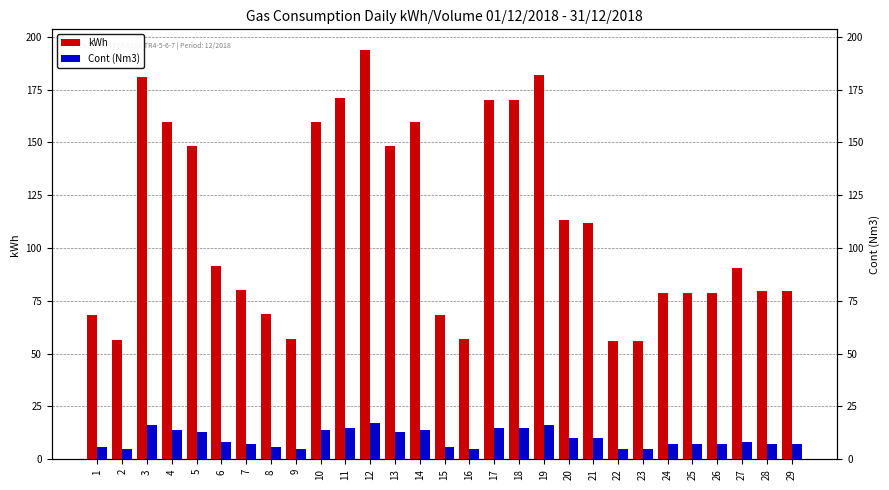

What is the lowest value of the kWh series?

55.9